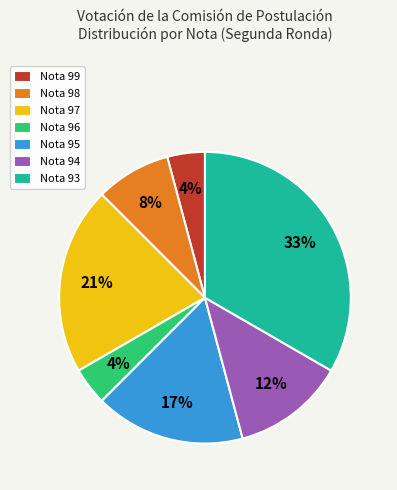

Is there any slice that represents more than half of the pie?

No